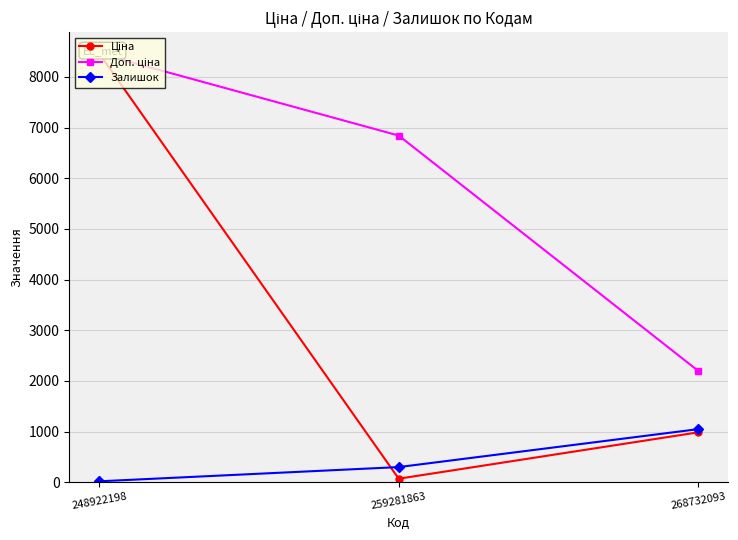

The Доп. ціна series shows 3416.0 at 268732093. True or false?

False